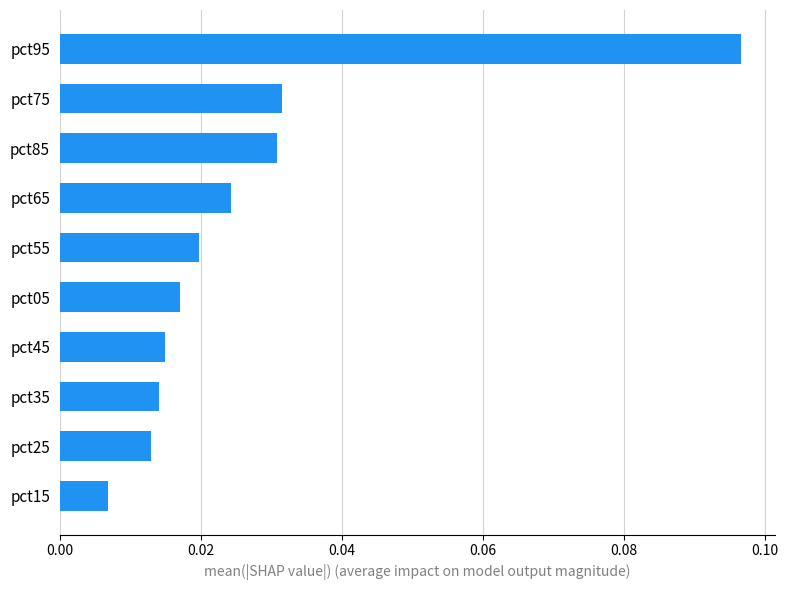

Where is the data nearest to the value 0?

pct15